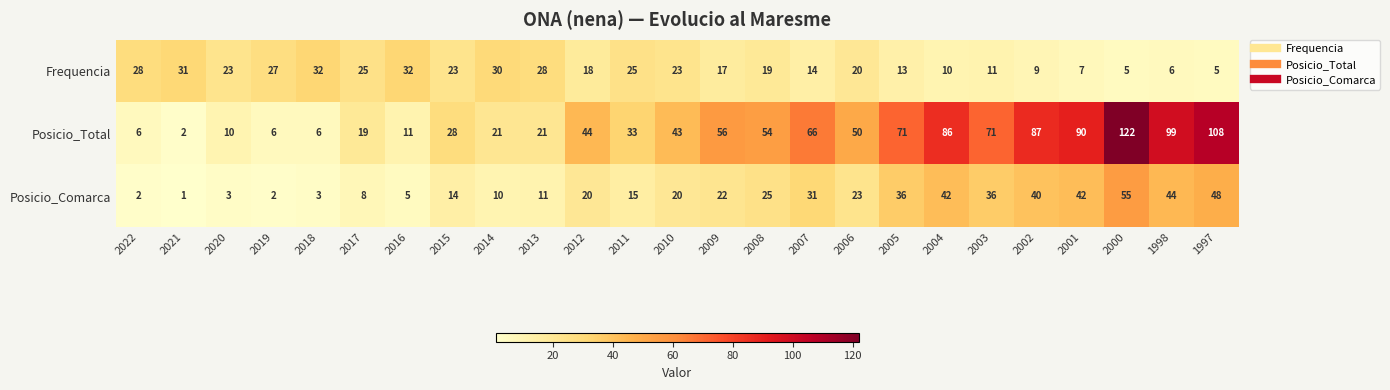

List the series in order of their peak value, highest first.

Posicio_Total, Posicio_Comarca, Frequencia